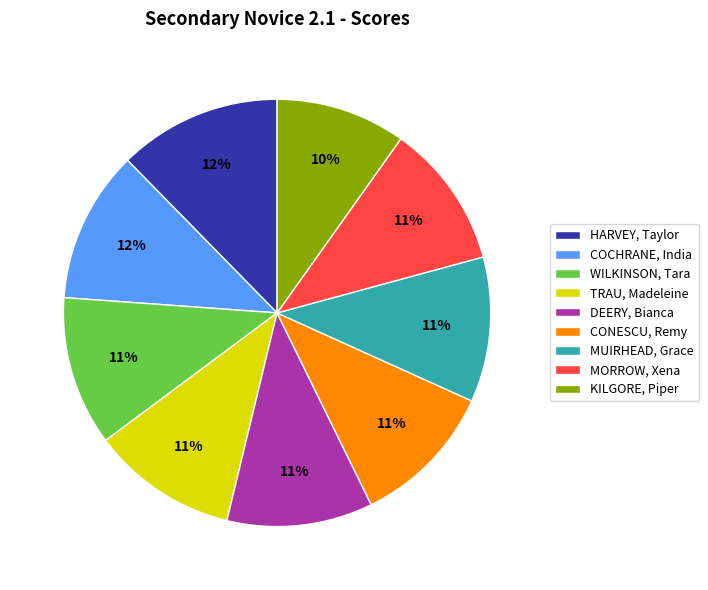

Does any single category account for the majority?

No